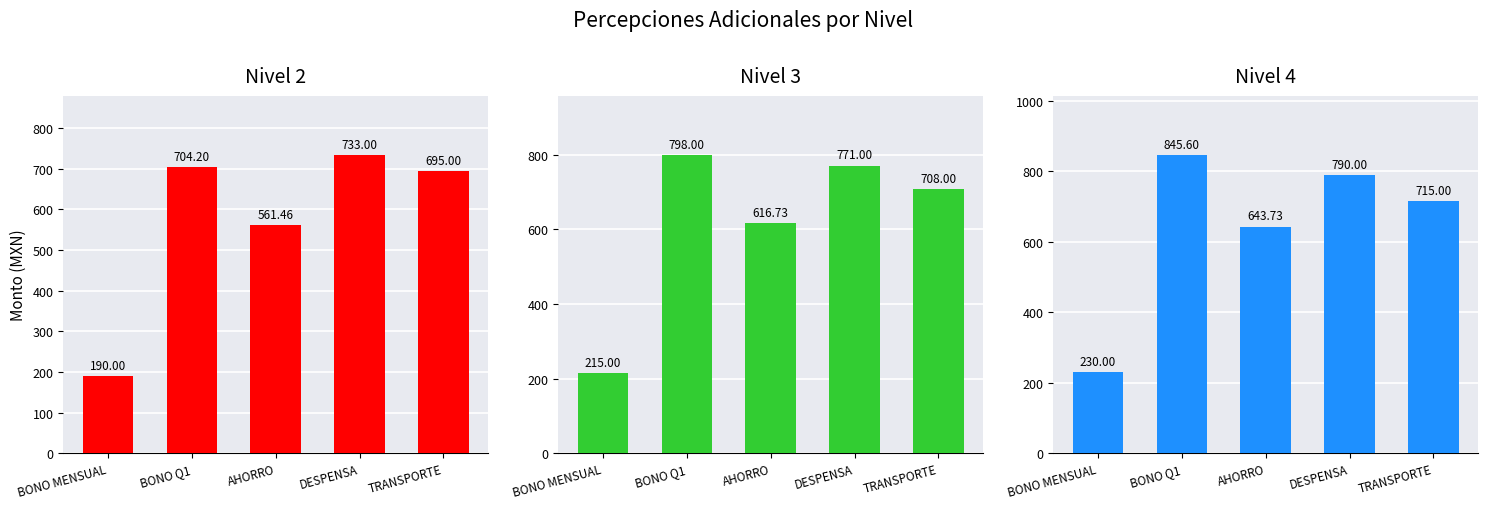

What is the difference between the Nivel 4 values at DESPENSA and BONO Q1?

55.6